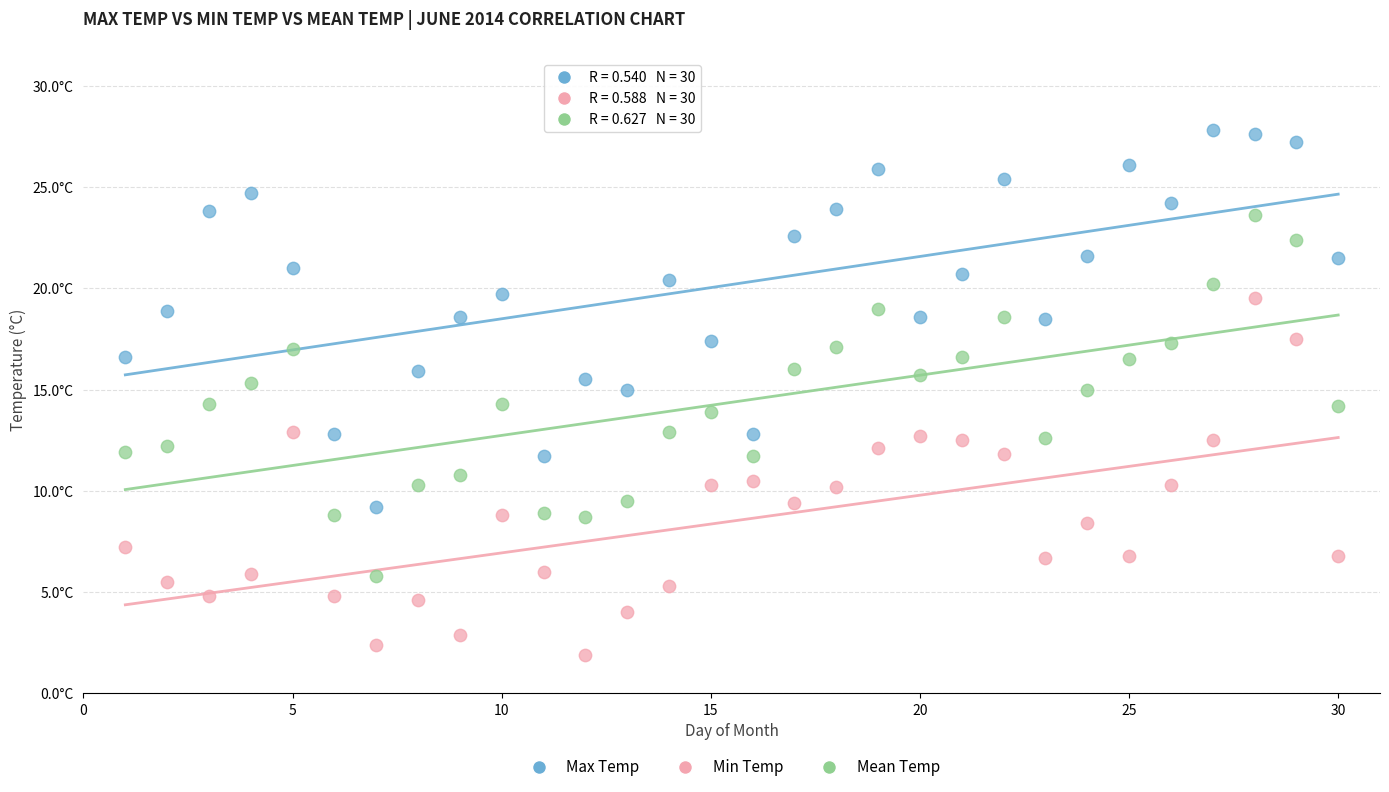

What are all the series names shown in the legend?

Max Temp, Min Temp, Mean Temp